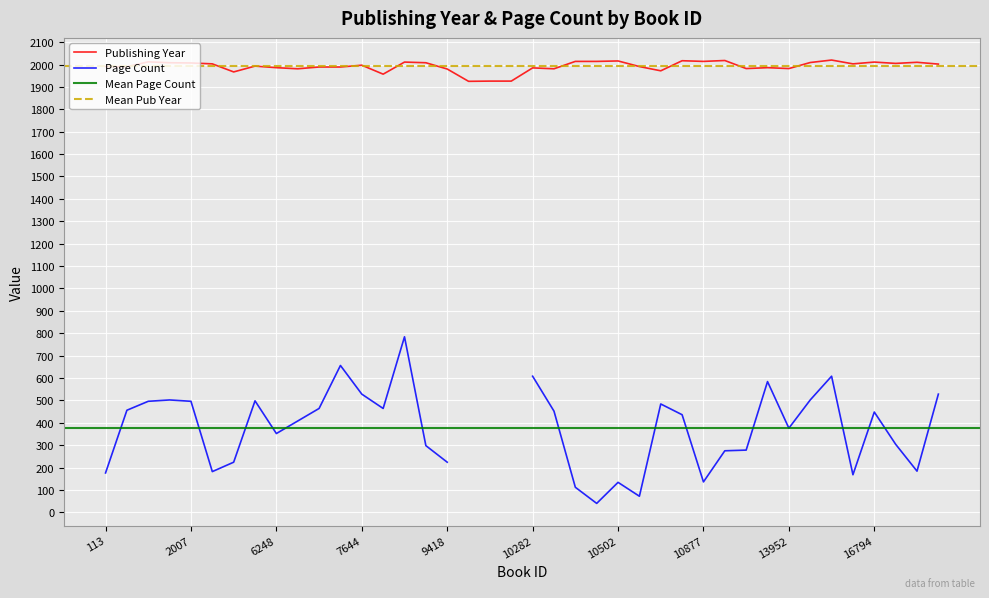

In Publishing Year, how many points are higher than both neighbors (excluding endpoints)?

12